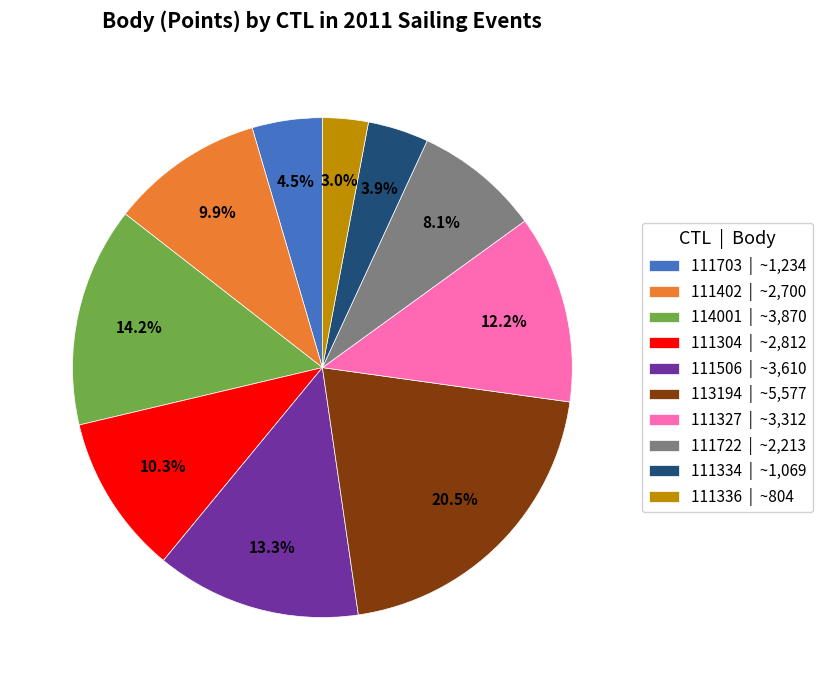

Which category has the smallest portion of the pie?

111336